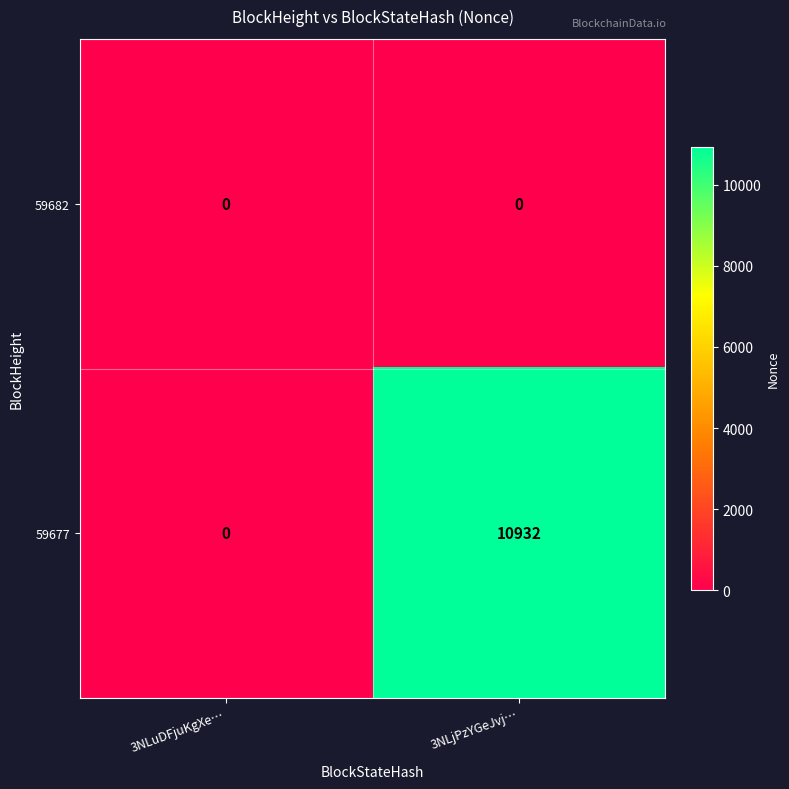

Which series has the largest total across all categories?

59677